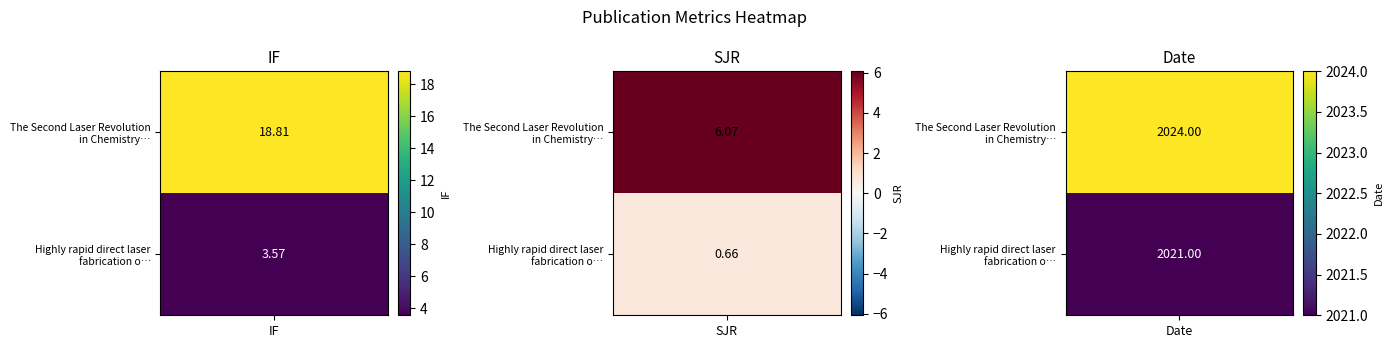

List the series in order of their overall mean, highest first.

The Second Laser Revolution in Chemistr…, Highly rapid direct laser fabrication o…